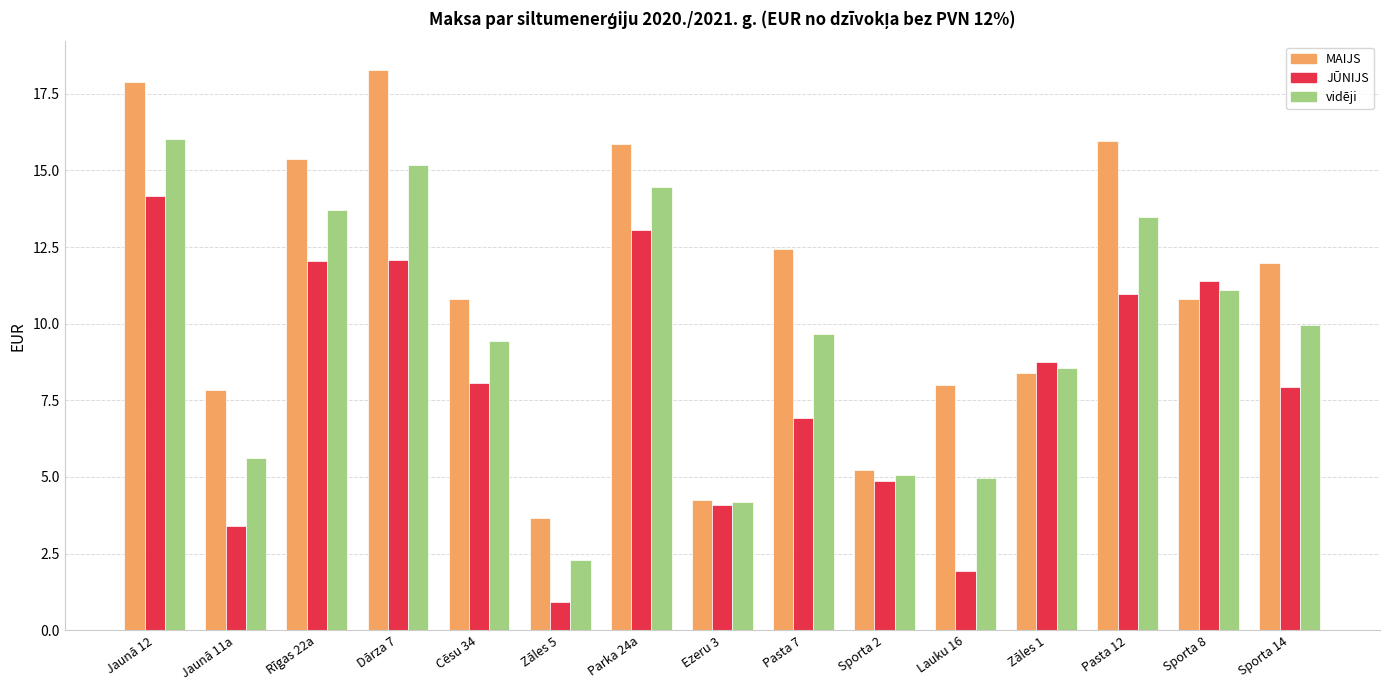

Which series changed the most between Dārza 7 and Parka 24a?

MAIJS